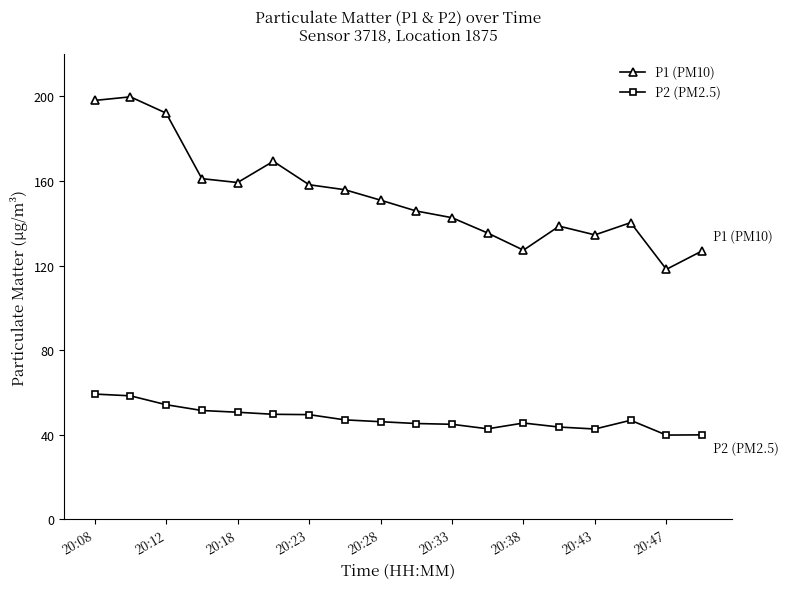

Does the chart have visible grid lines?

No